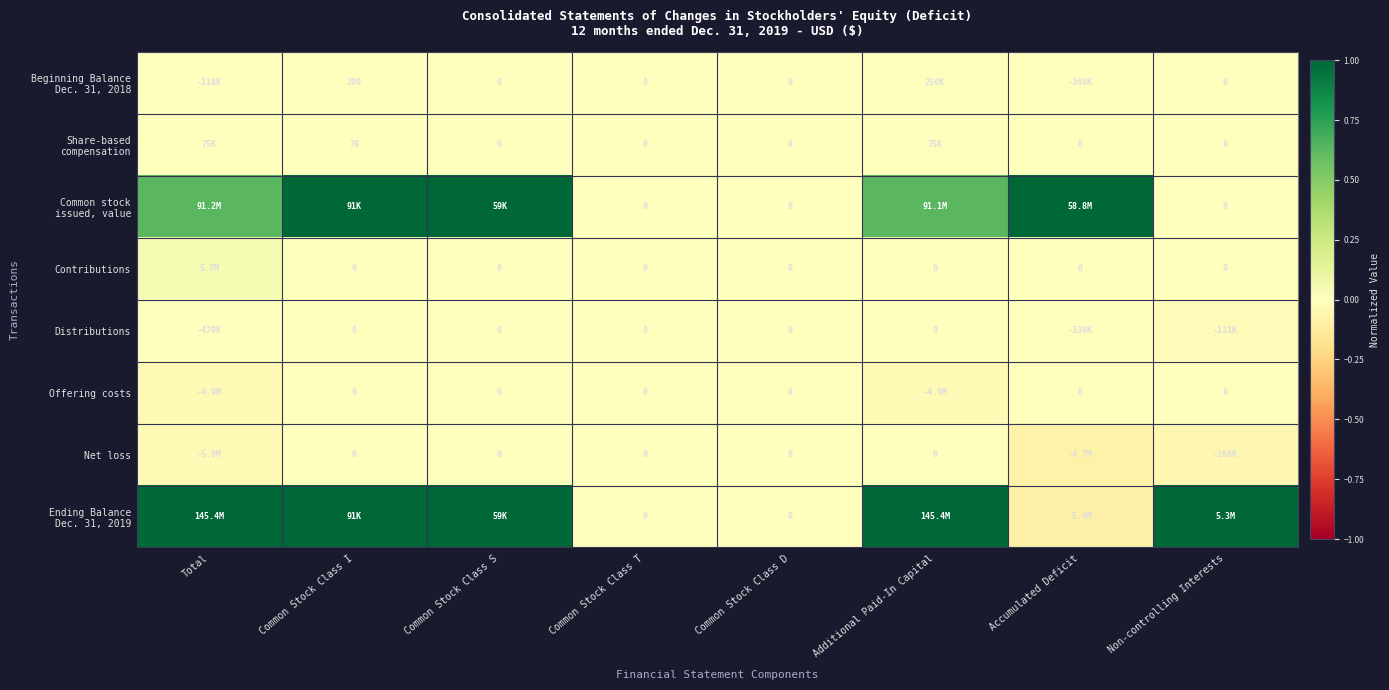

What is the spread (max minus min) of values at Common Stock Class S?

1.0